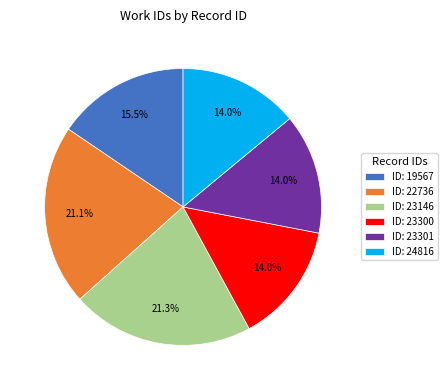

Approximately how many times larger is the value at ID: 22736 compared to ID: 24816?

1.5